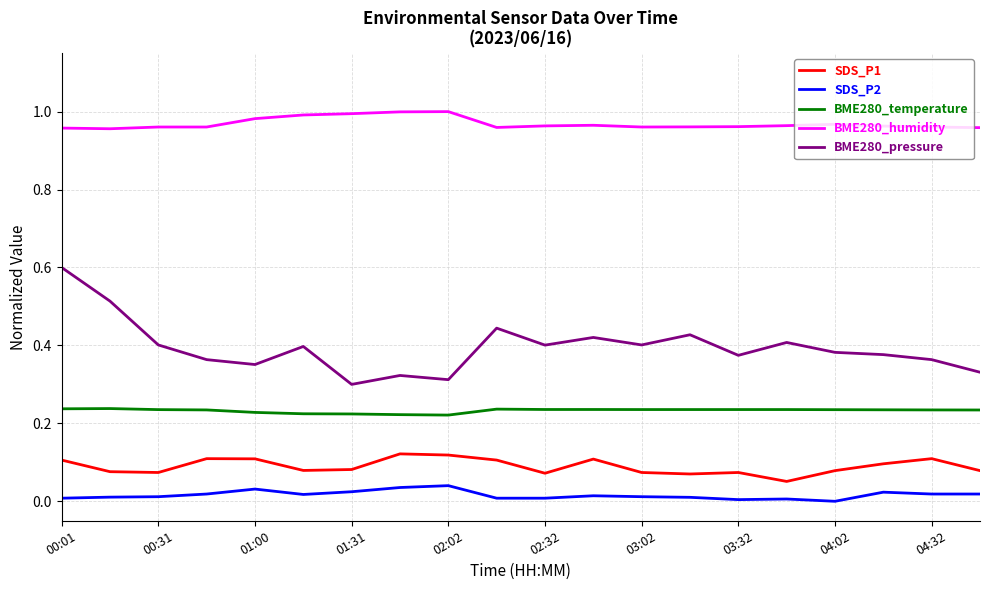

Is this an area chart (filled region under the line)?

No